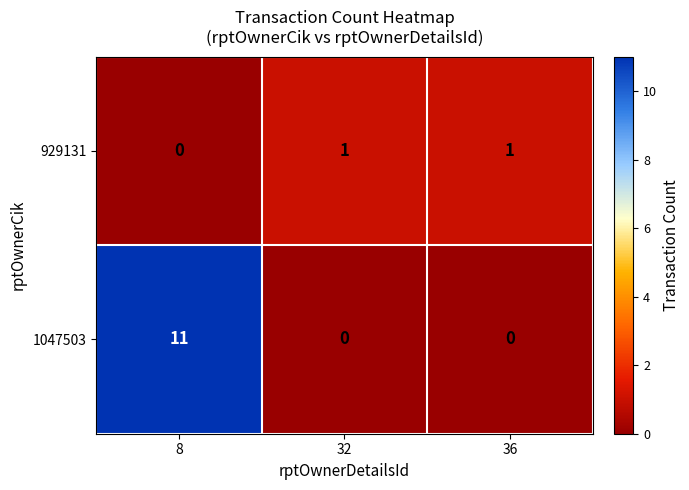

What is the total value across all series at 8?

11